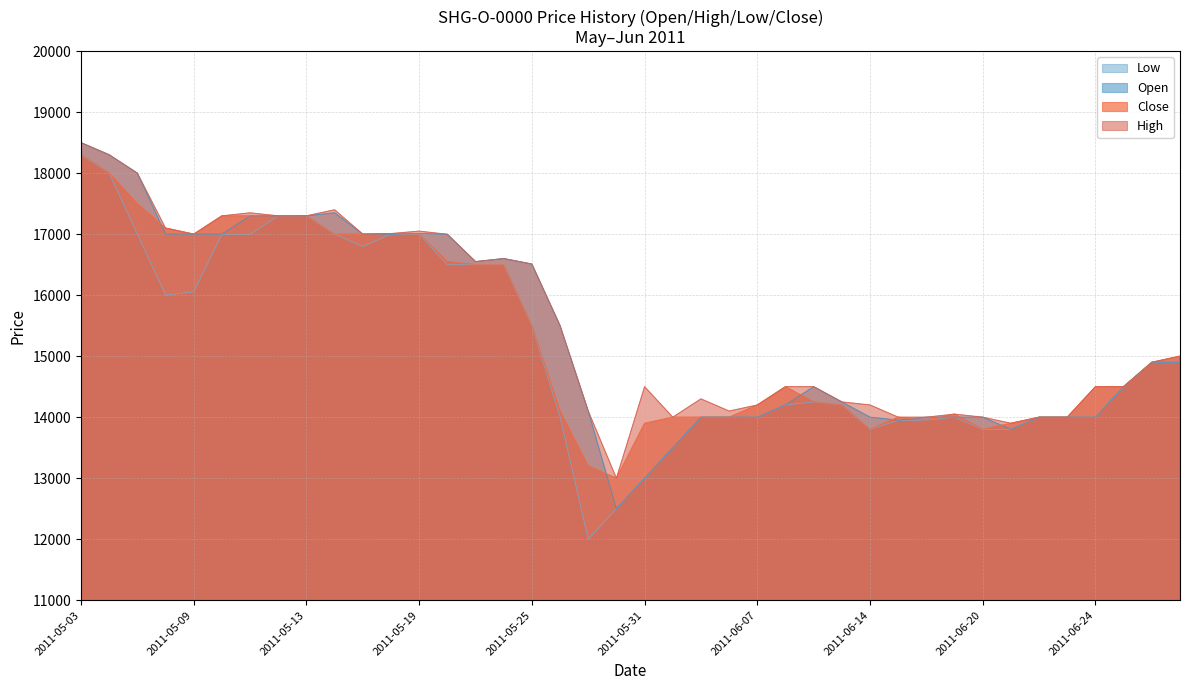

What is the maximum value shown in the chart?

18500